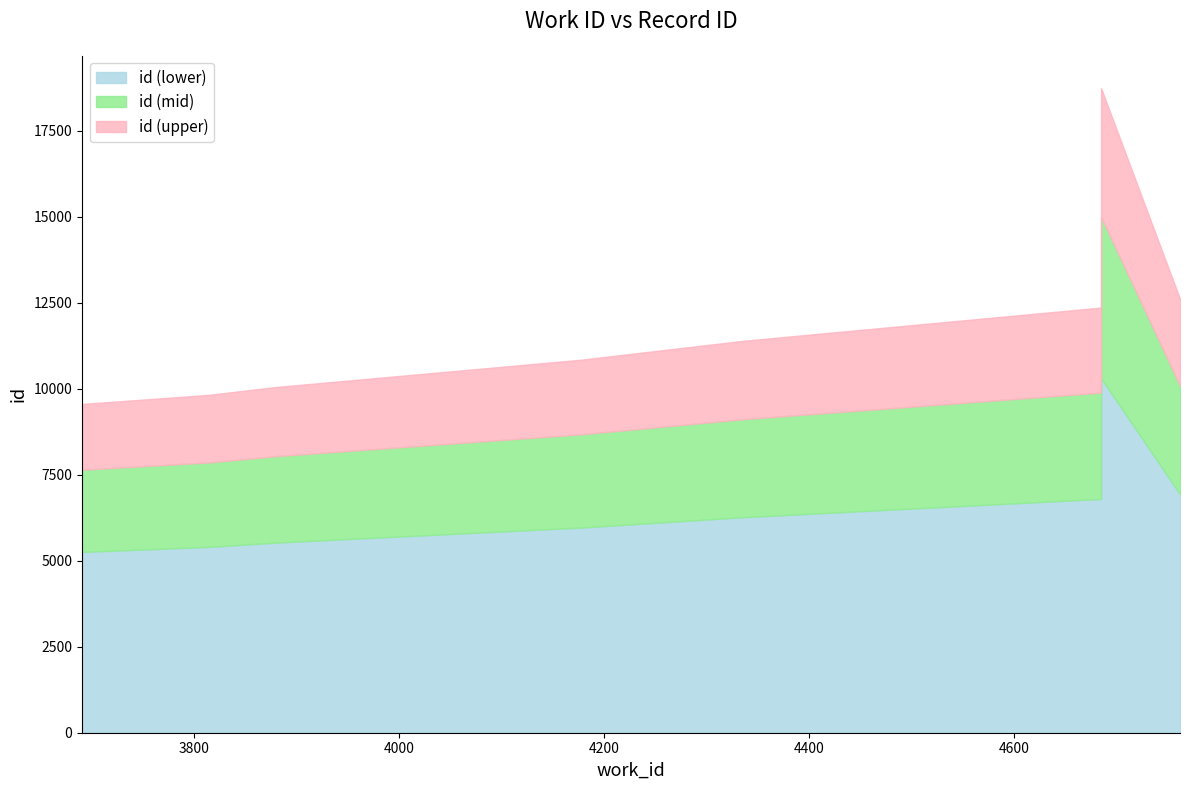

How many data points does each series have?

10